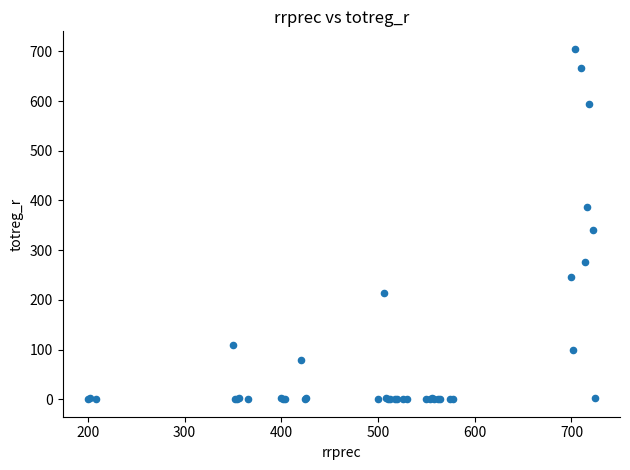

What Y value in the scatter plot is closest to 352?

341